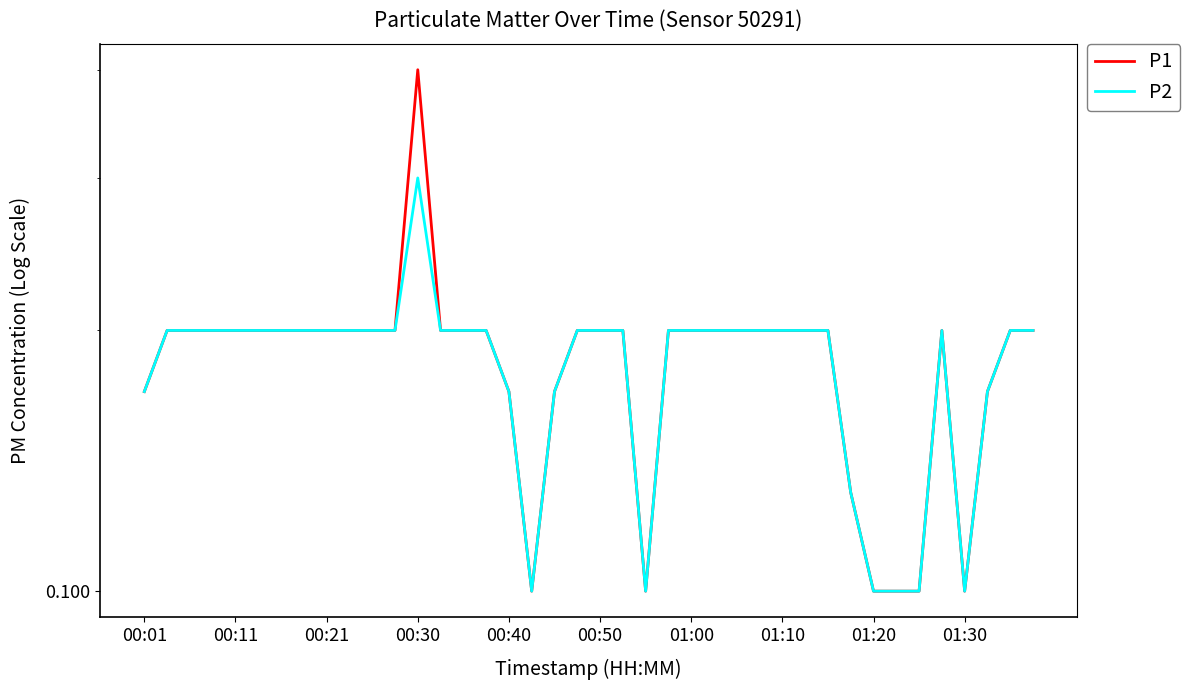

Which series changed the most between 28 and 29?

P1